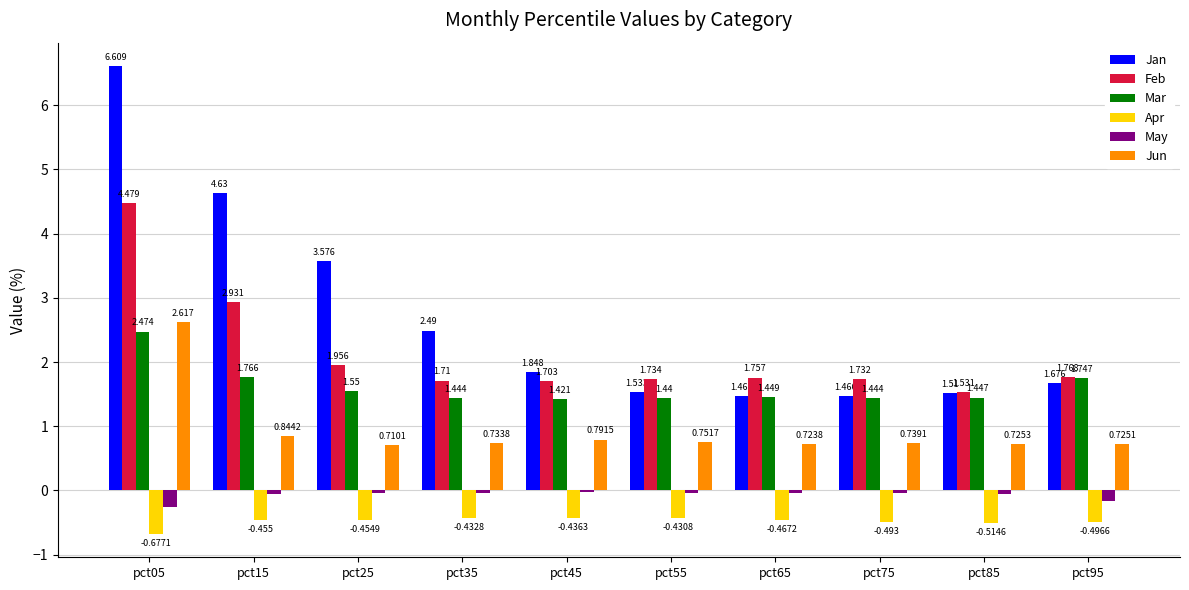

The Mar series shows 2.2 at pct75. True or false?

False